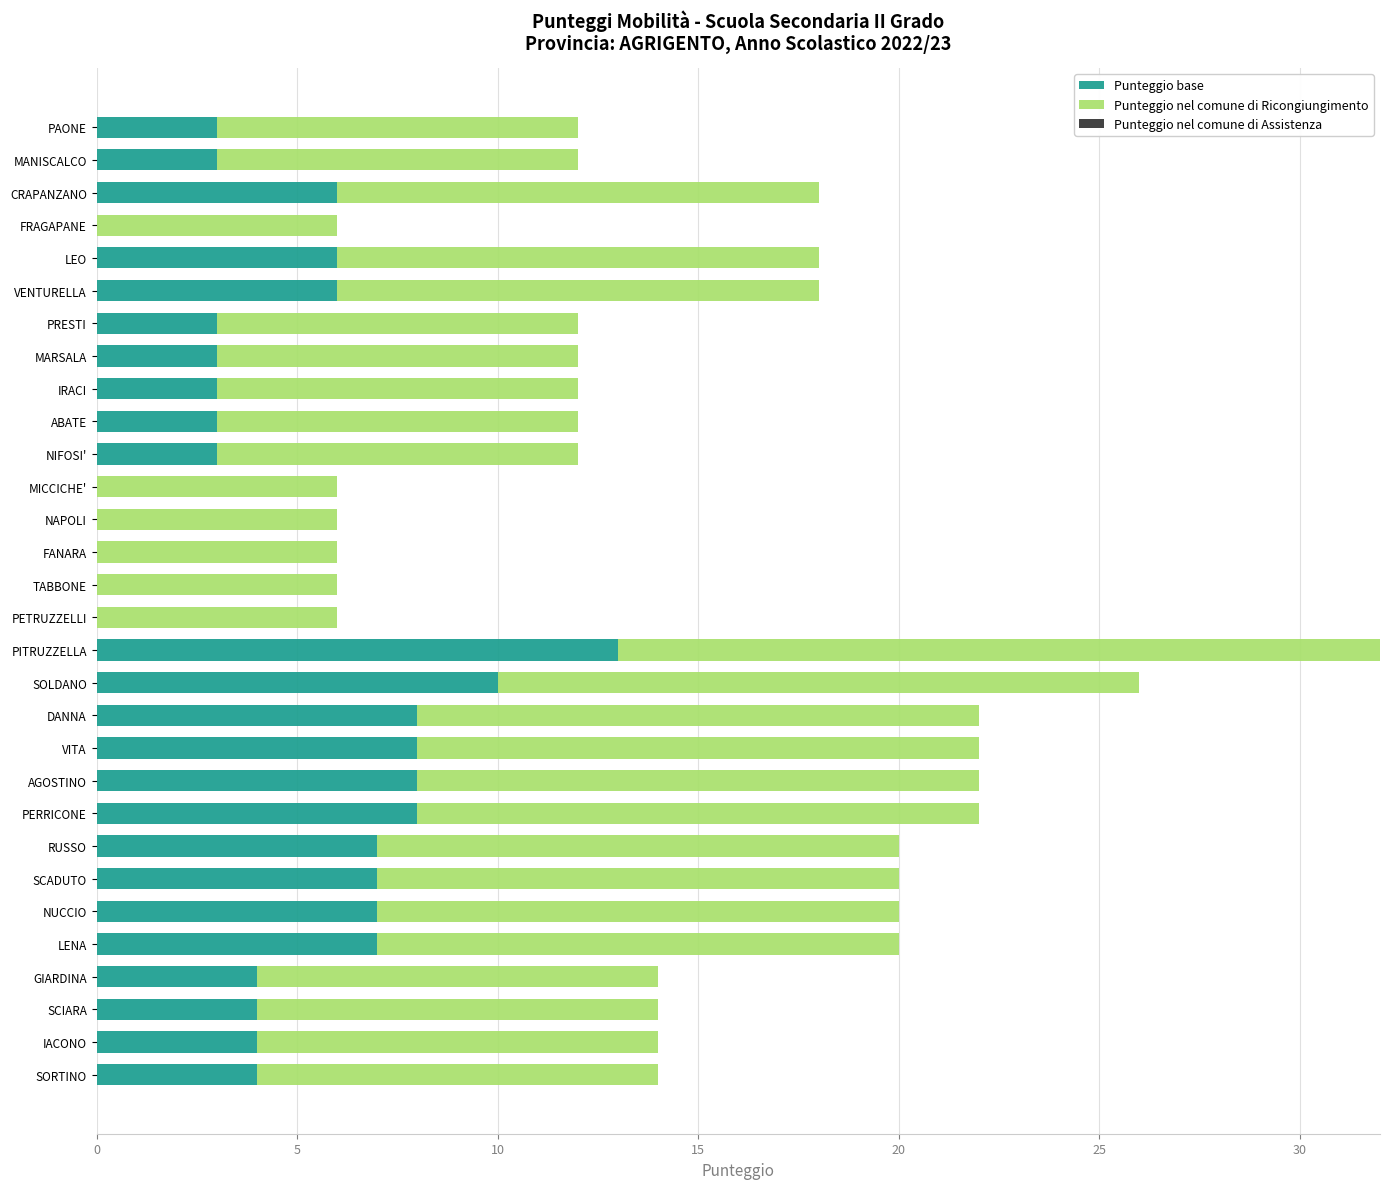

What is the sum of all Punteggio base values?

138